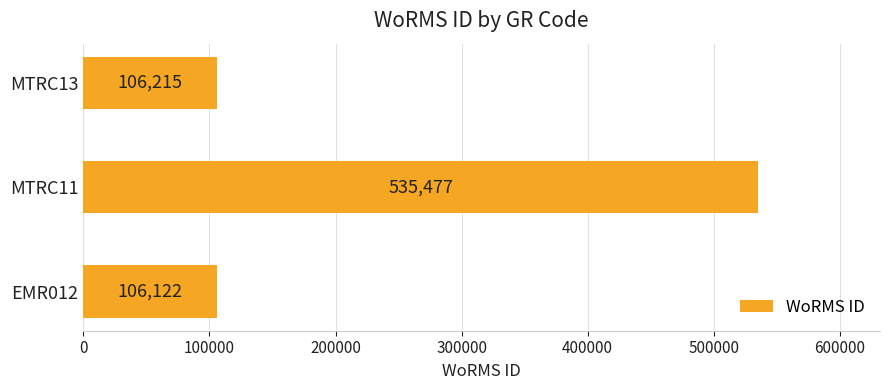

How many values are below 106215?

1